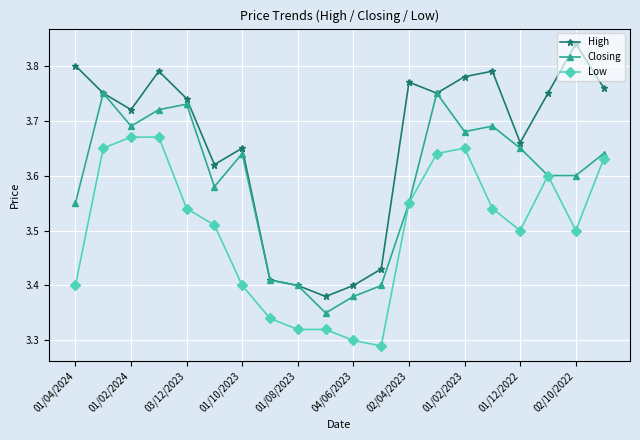

Rank the series by their average value, from highest to lowest.

High, Closing, Low